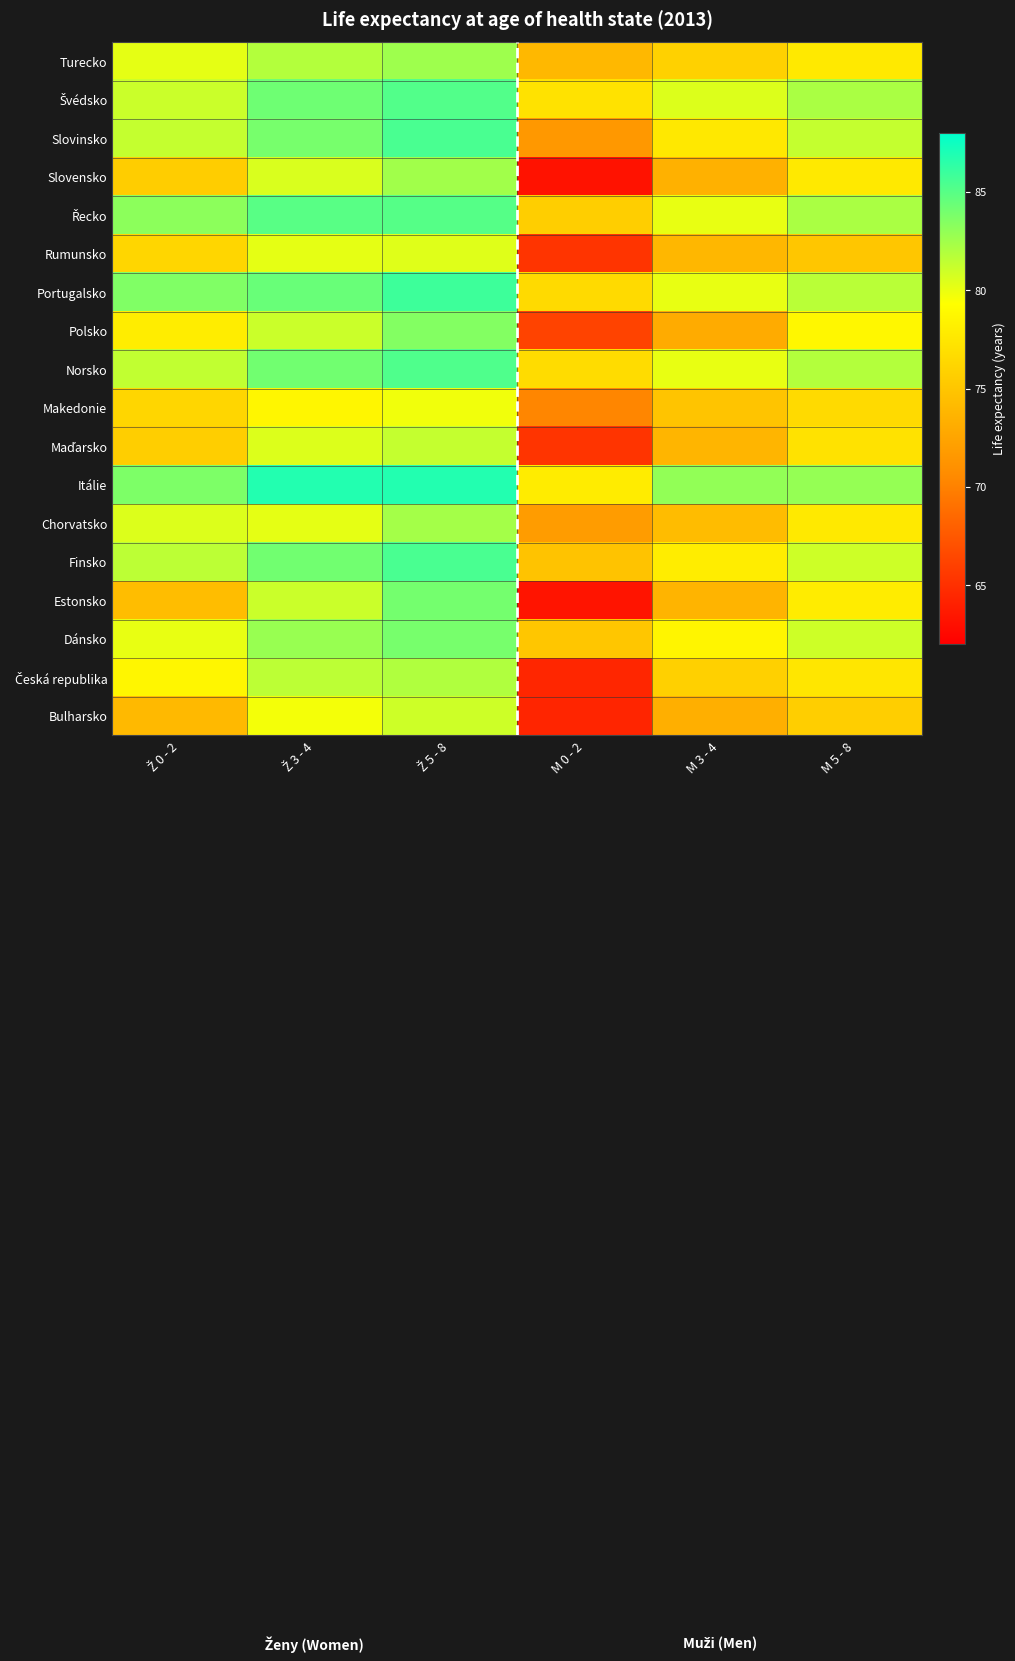

Which series has the largest total across all categories?

Itálie